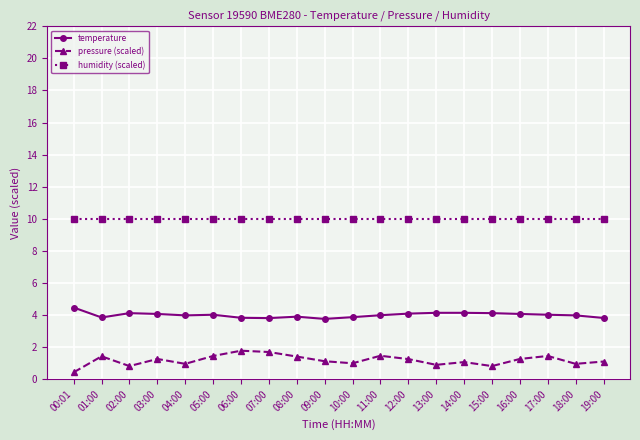

What is the greatest value displayed?

10.0